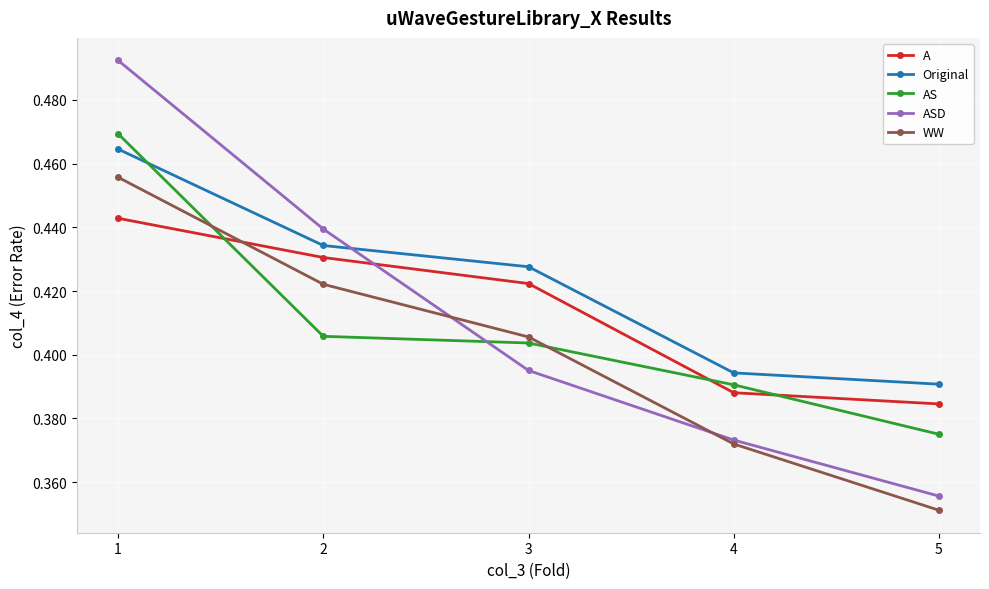

At which category does the chart reach its peak across all series?

1